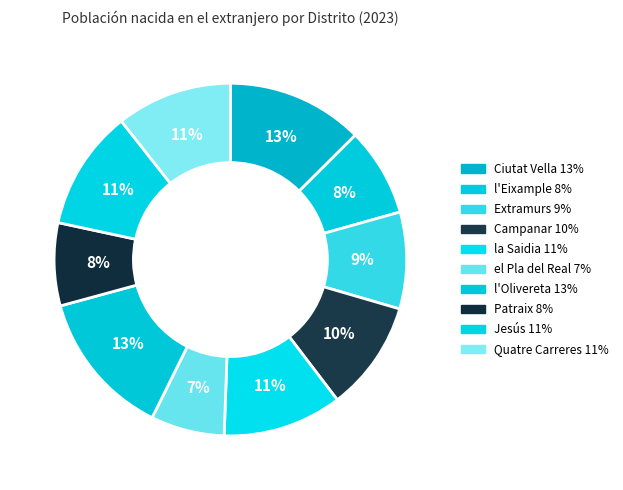

How many segments does this pie chart have?

10